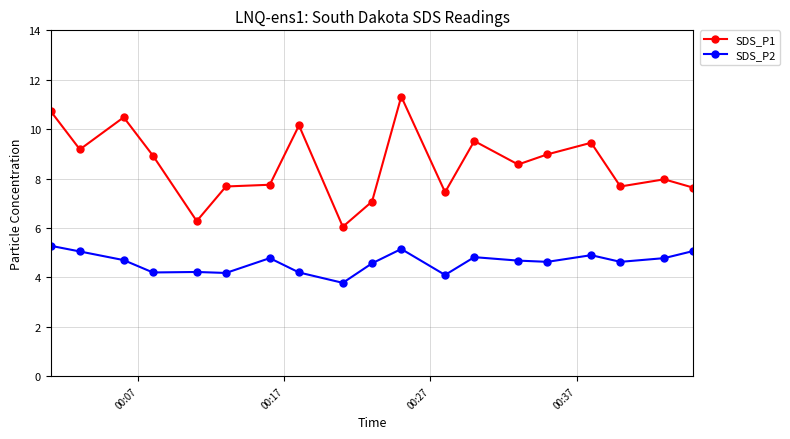

Which series has the largest range (max minus min)?

SDS_P1